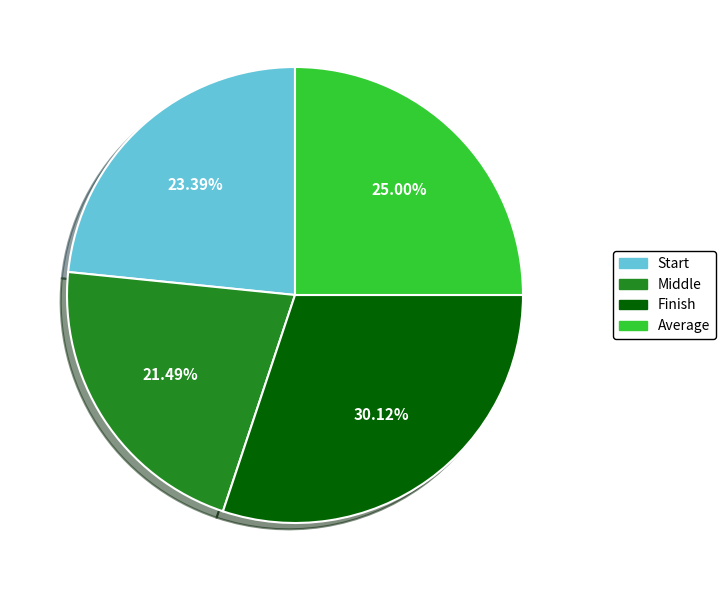

What is the largest slice in the pie chart?

Finish